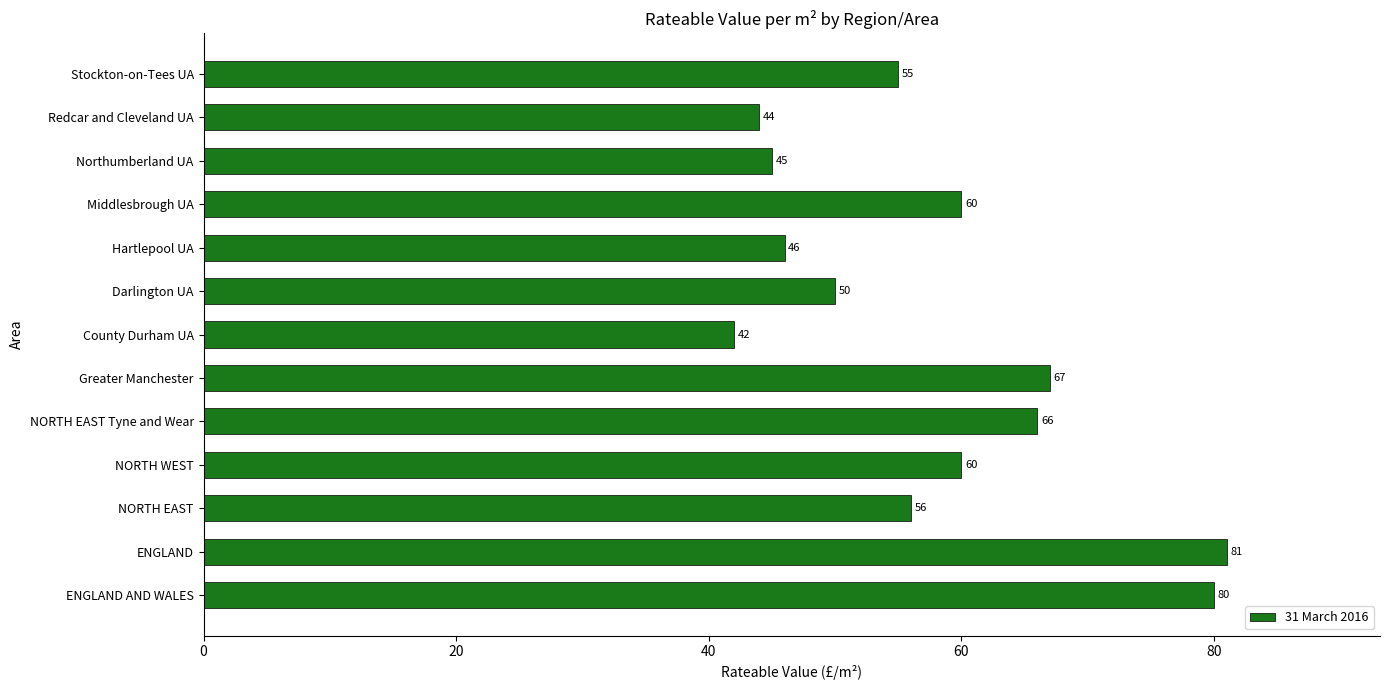

Reading top to bottom, transcribe all the data shown in this chart.

55	44	45	60	46	50	42	67	66	60	56	81	80